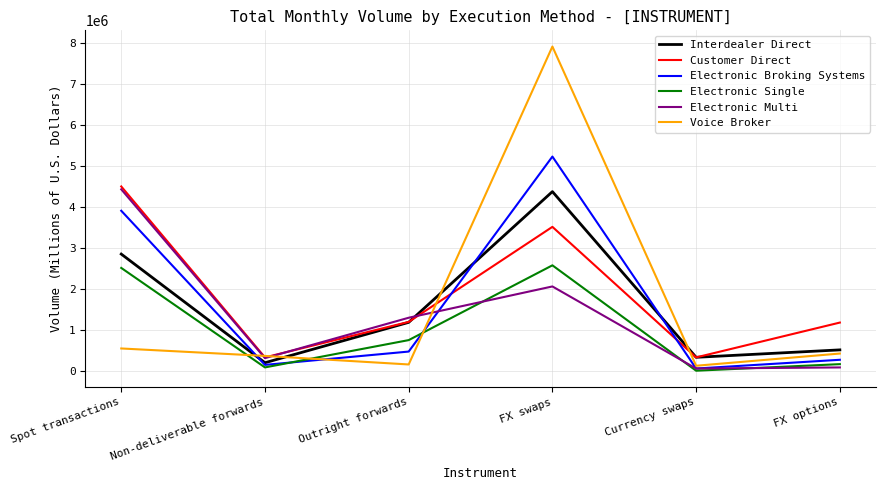

What is the highest value of the Electronic Broking Systems series?

5226907